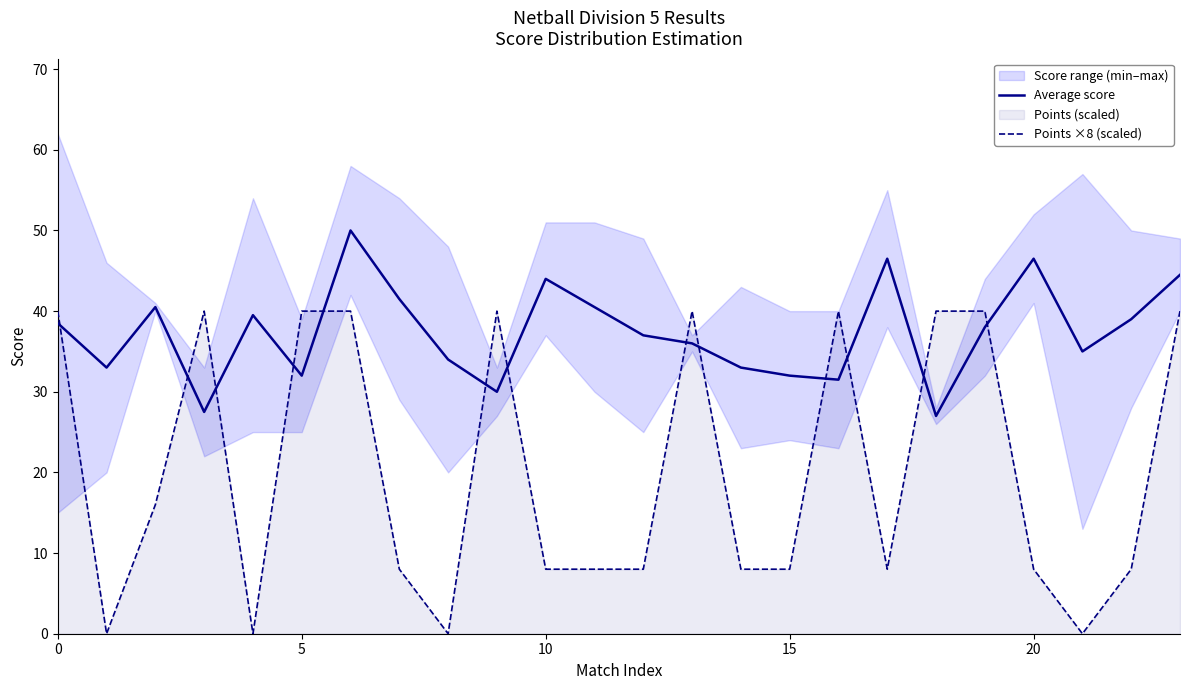

Is it true that Points ×8 (scaled) equals 40.0 at 5?

True